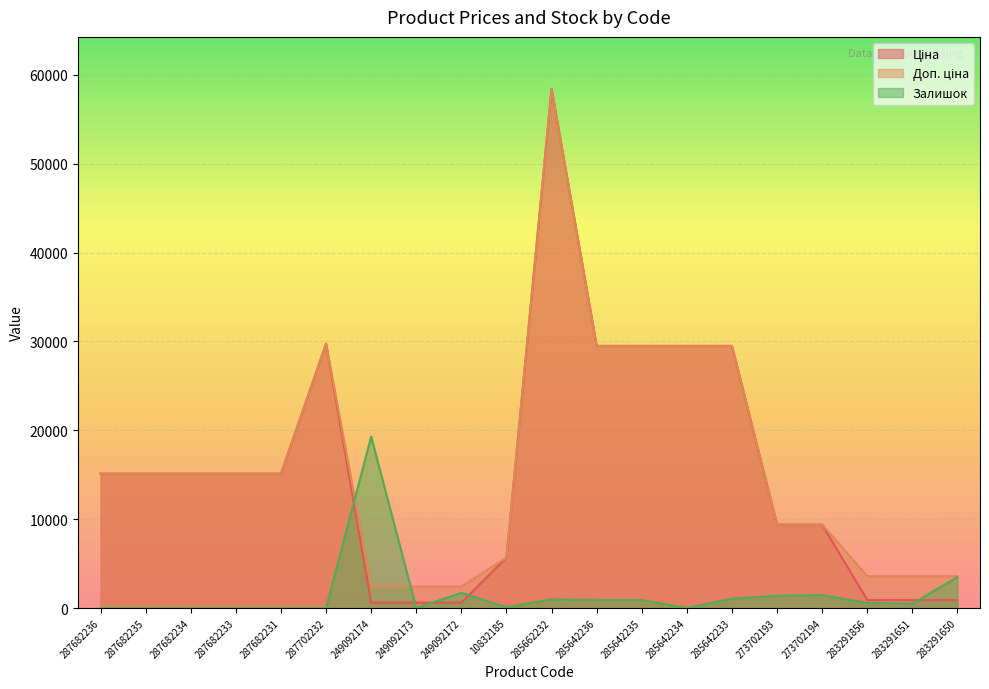

Where do Ціна and Залишок first cross each other?

287702232 and 249092174